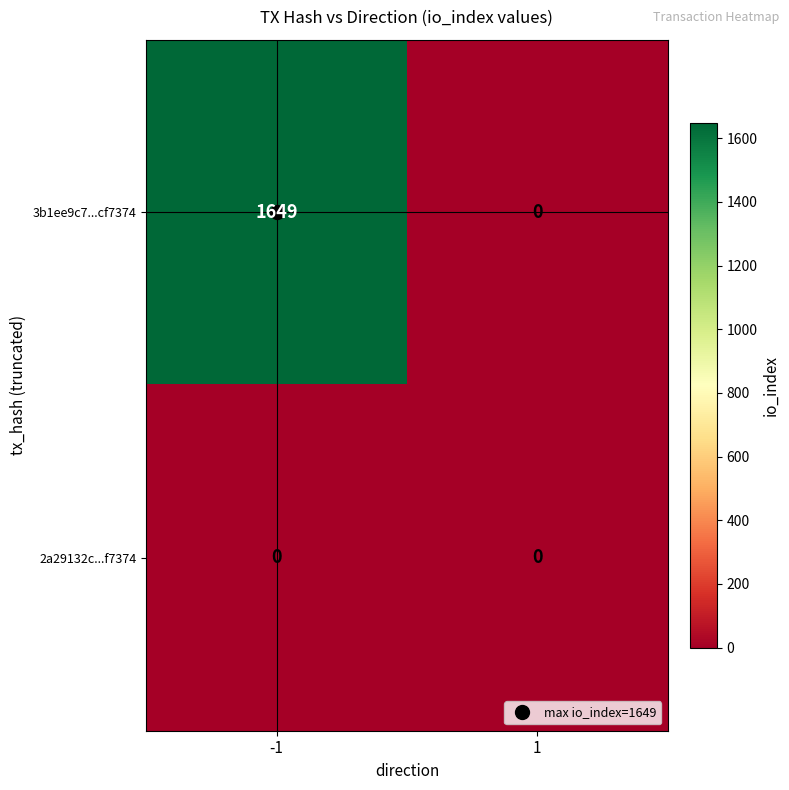

True or false: 2a29132c...f7374 has a value of 0 at 1.

True